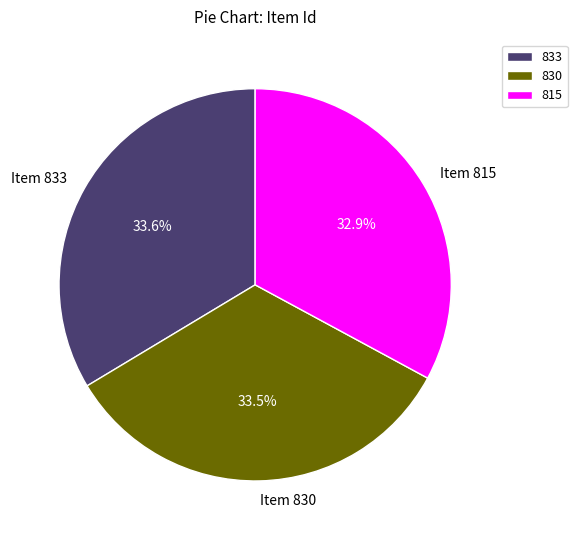

Does any single category account for the majority?

No